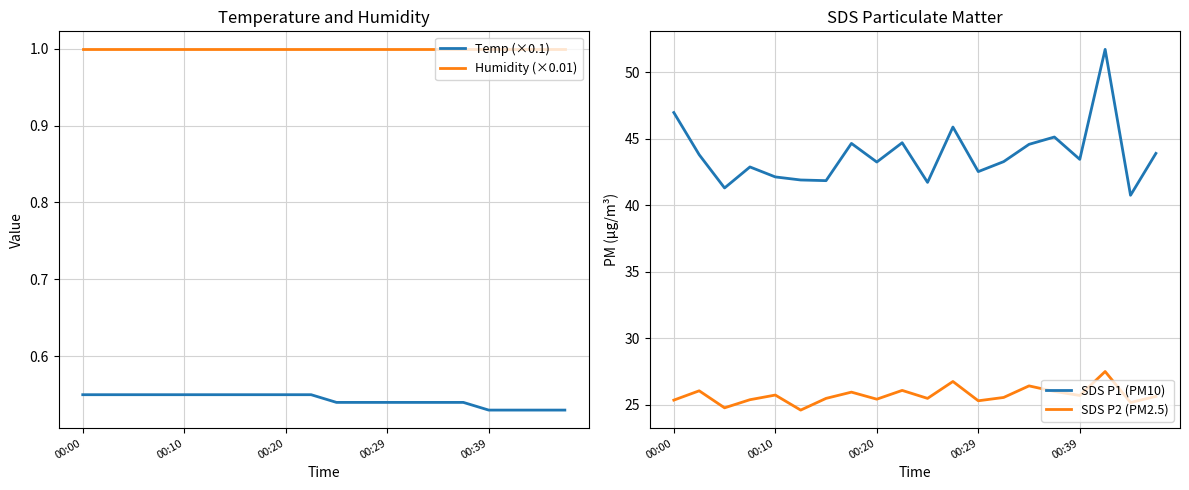

Reading right to left, list all the values displayed in this chart.

Temp (×0.1): 0.5	0.5	0.5	0.5	0.5	0.5	0.5	0.5	0.5	0.5	0.6	0.6	0.6	0.6	0.6	0.6	0.6	0.6	0.6	0.6
Humidity (×0.01): 1.0	1.0	1.0	1.0	1.0	1.0	1.0	1.0	1.0	1.0	1.0	1.0	1.0	1.0	1.0	1.0	1.0	1.0	1.0	1.0
SDS P1 (PM10): 43.9	40.8	51.7	43.5	45.1	44.6	43.3	42.5	45.9	41.7	44.7	43.2	44.6	41.9	41.9	42.1	42.9	41.3	43.8	47.0
SDS P2 (PM2.5): 25.6	25.2	27.5	25.7	26.0	26.4	25.6	25.3	26.8	25.5	26.1	25.4	25.9	25.5	24.6	25.7	25.4	24.8	26.1	25.4